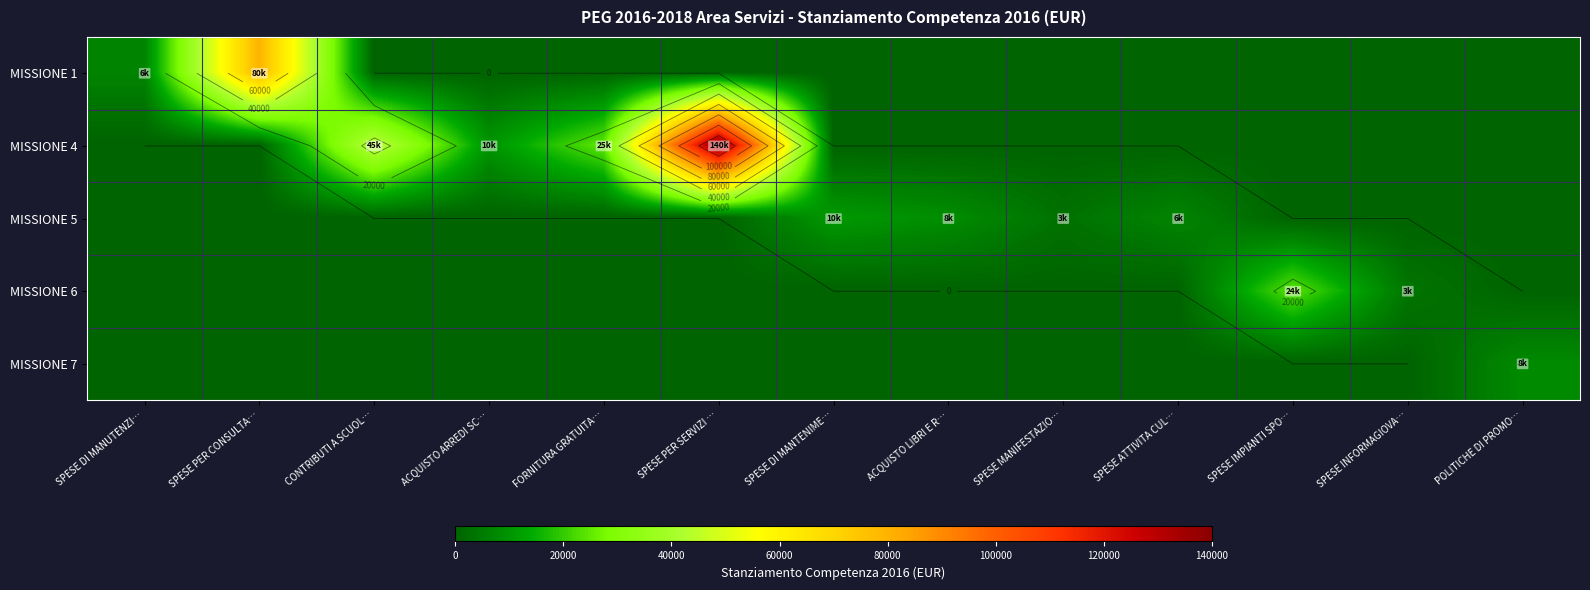

True or false: MISSIONE 6 has a value of 0 at SPESE PER SERVIZI ….

True